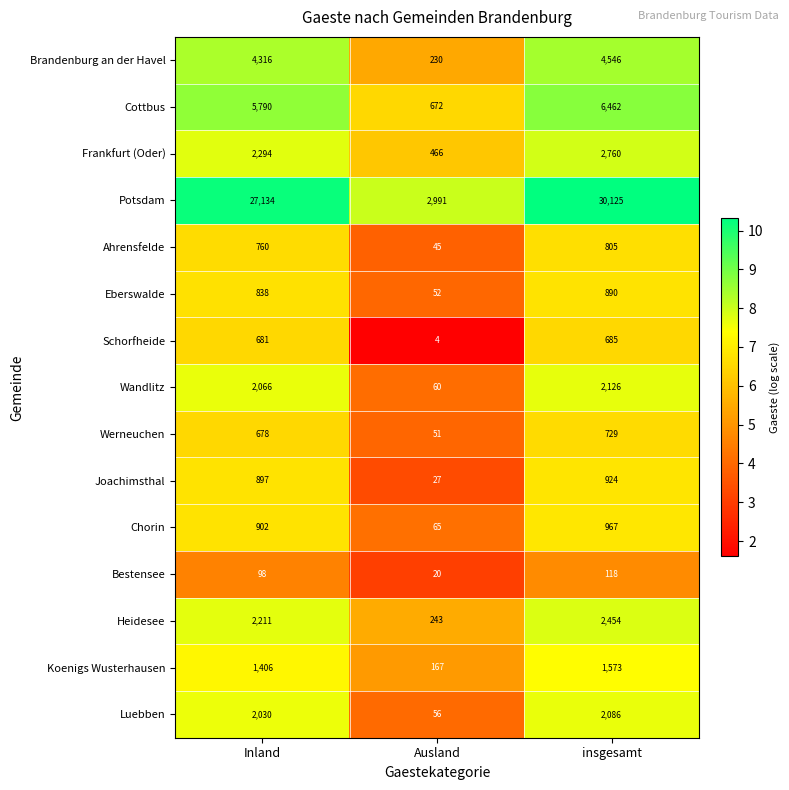

At which label is Potsdam closest to 16558?

Inland